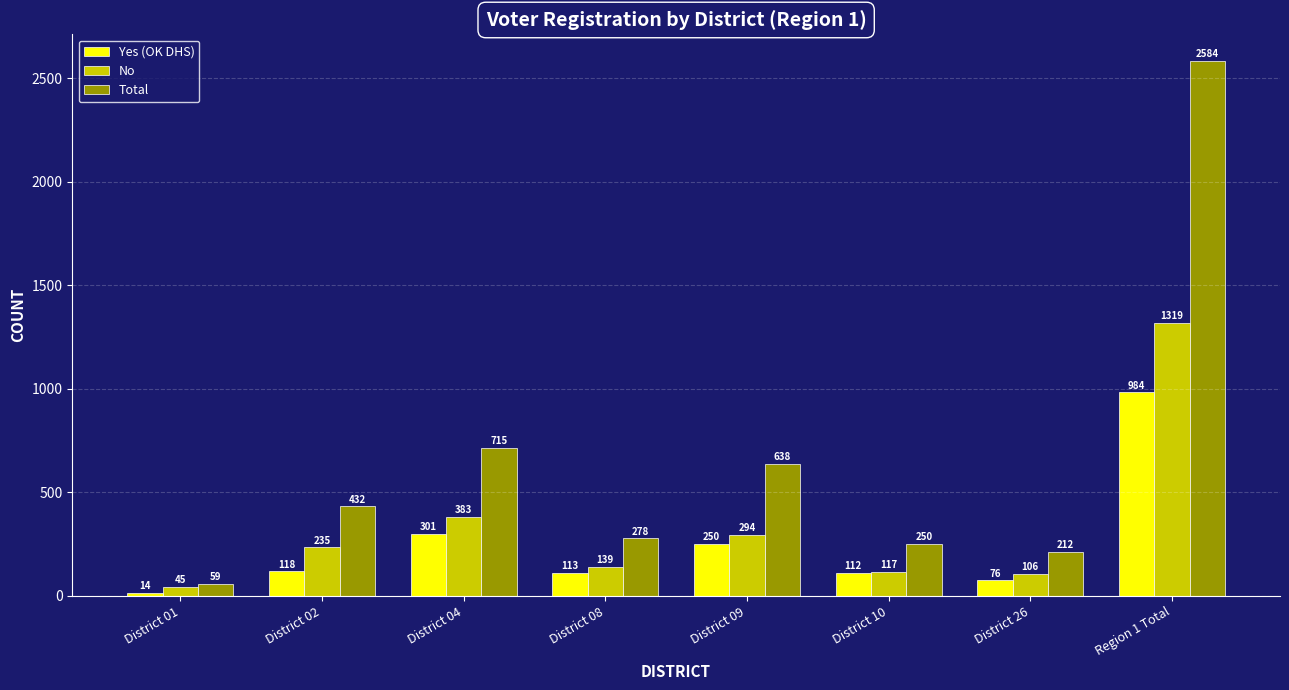

How many bars are there in each group?

3